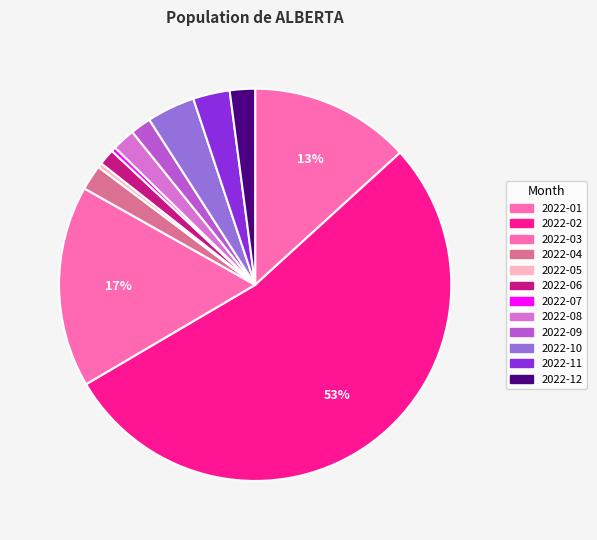

How many segments does this pie chart have?

12